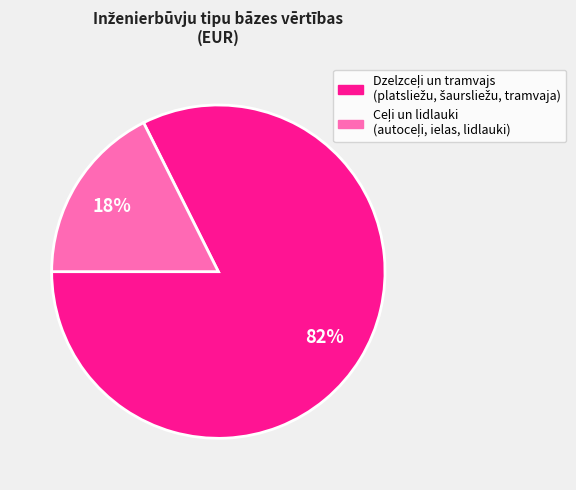

To the nearest percent, what is the average slice percentage?

50%